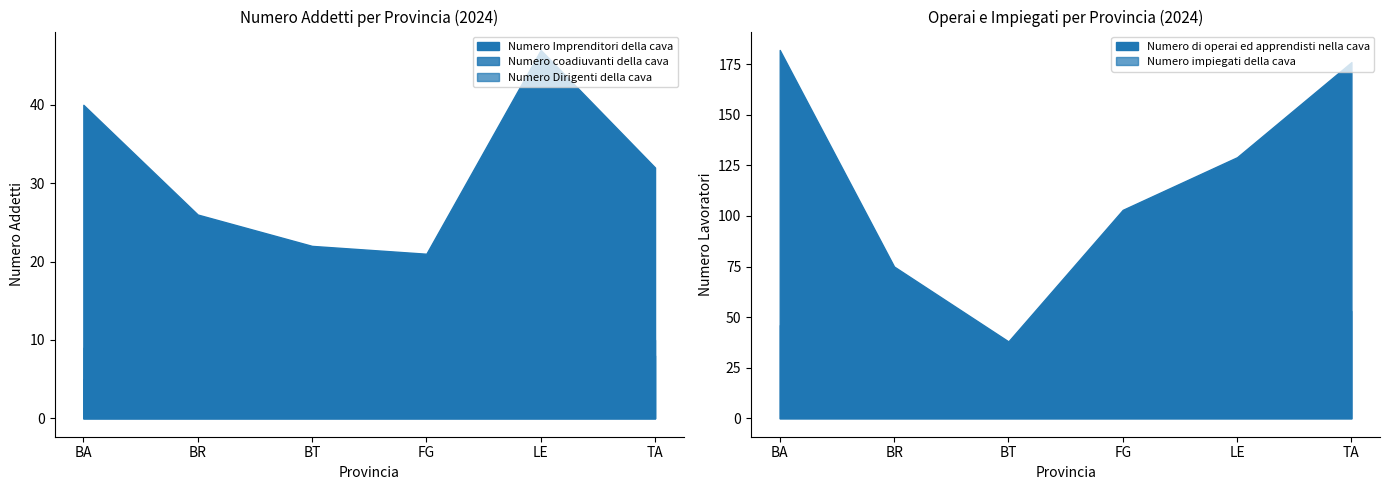

What position from the left is LE?

5